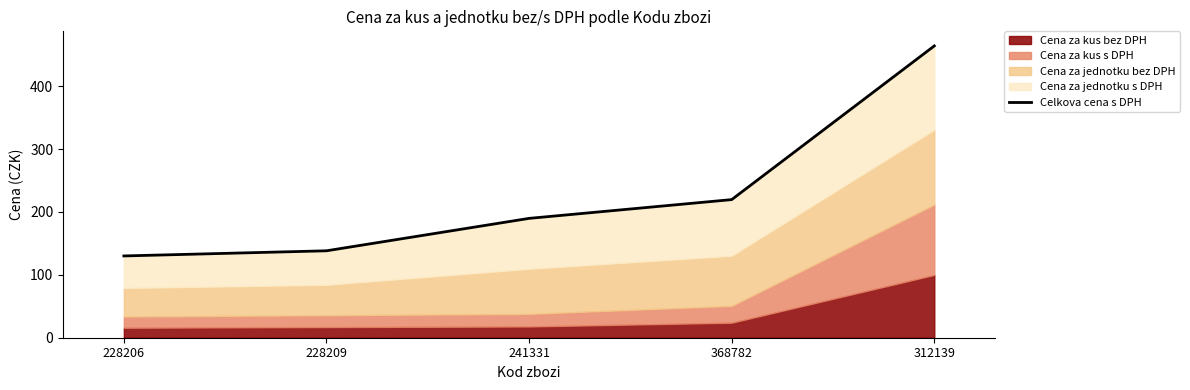

Approximately how many times larger is the value at 228209 compared to 312139?

0.3